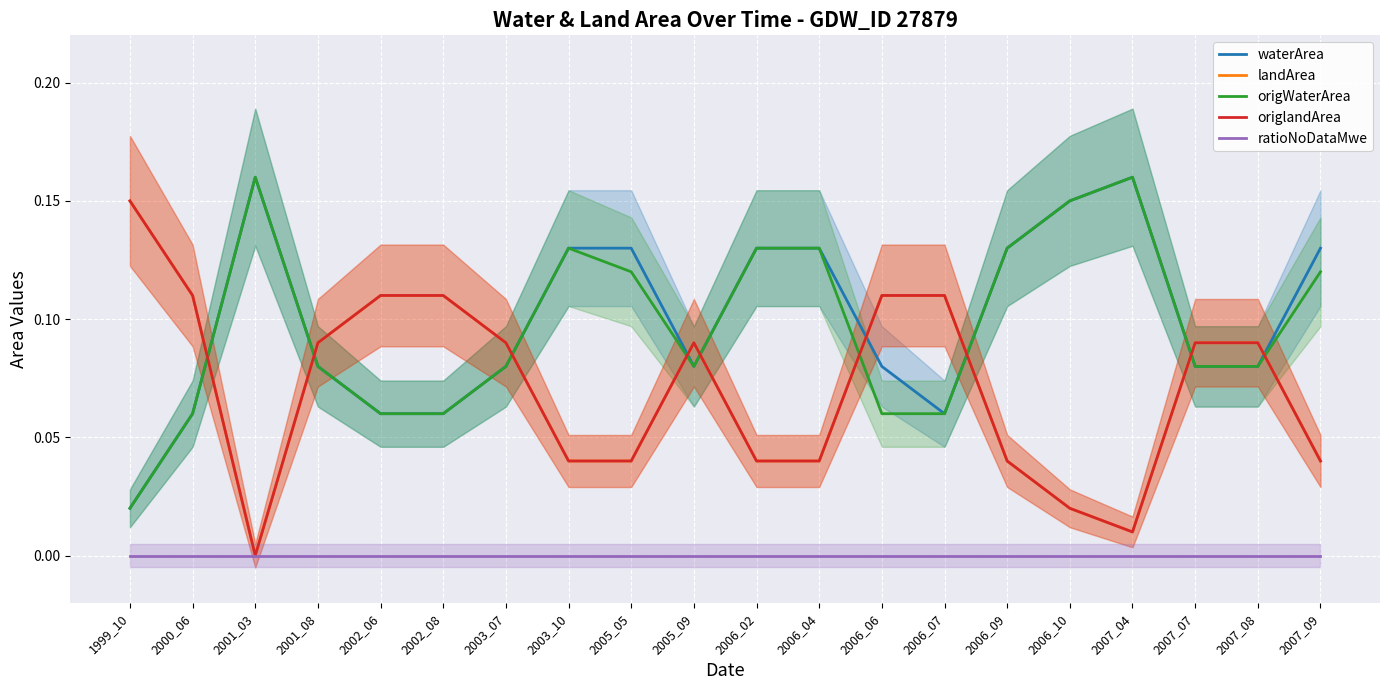

How many categories are shown in the chart?

20